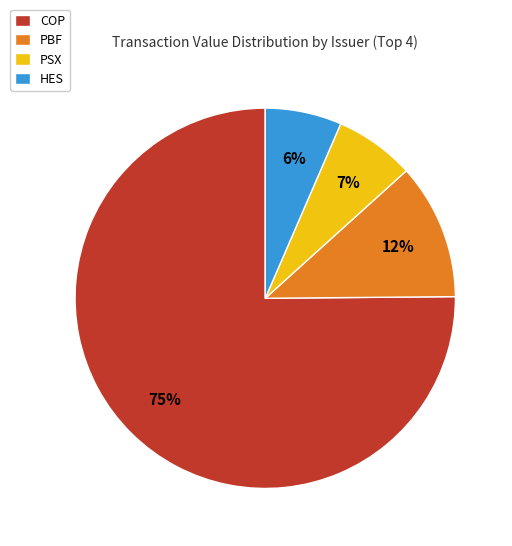

To the nearest percent, what percentage of the pie is COP?

75%